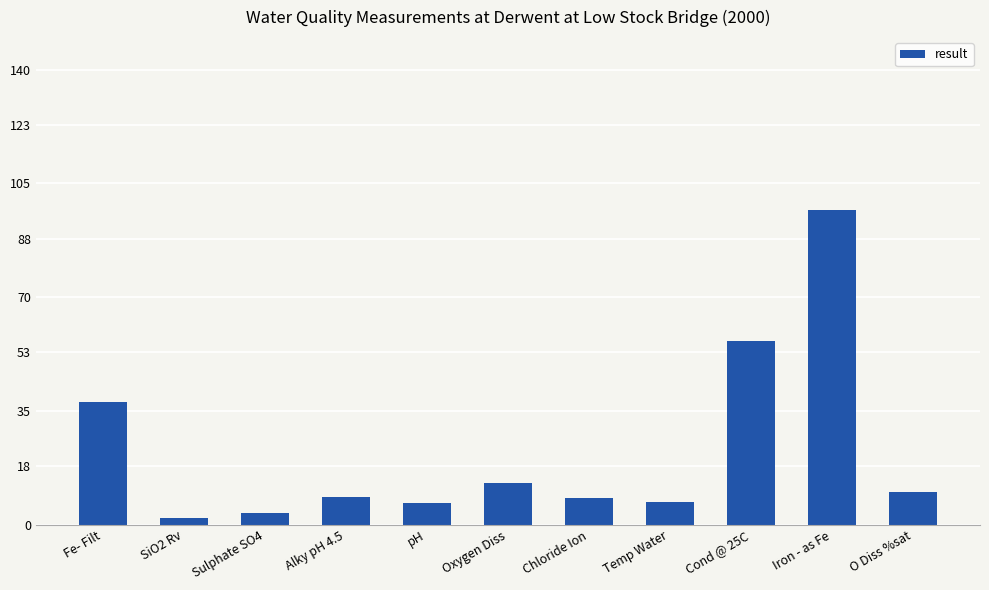

What is the maximum value shown in the chart?

96.8